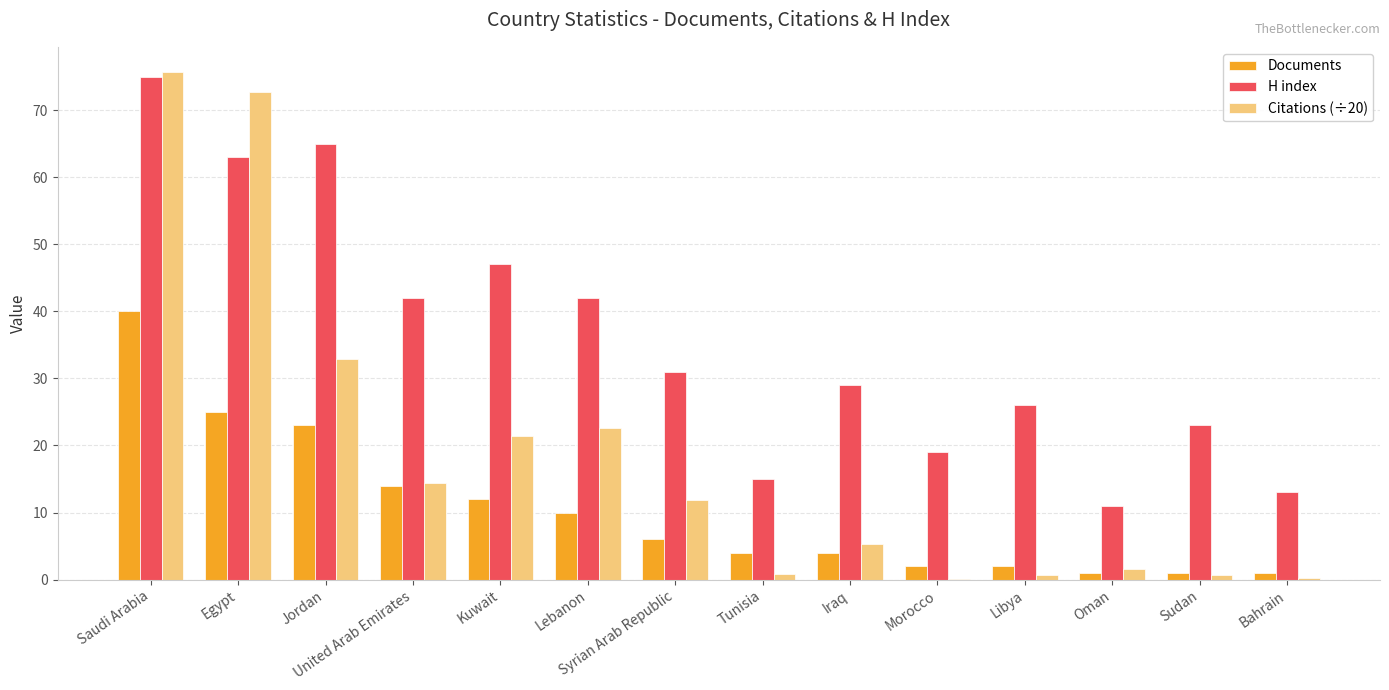

Is the value of Documents at Kuwait greater than the value of Citations (÷20) at Oman?

Yes